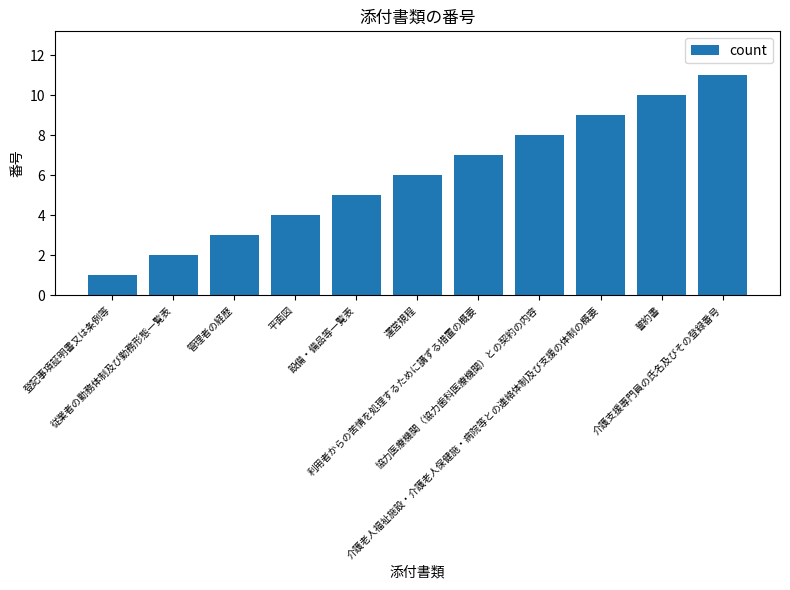

What position from the right is 管理者の経歴?

9